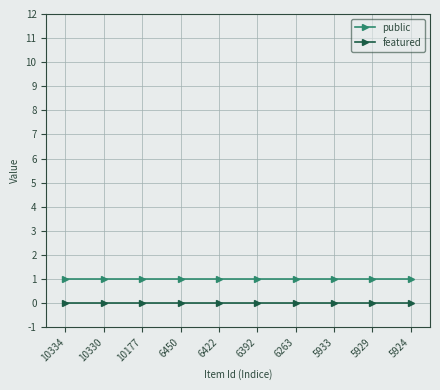

Rank the series by their average value, from highest to lowest.

public, featured